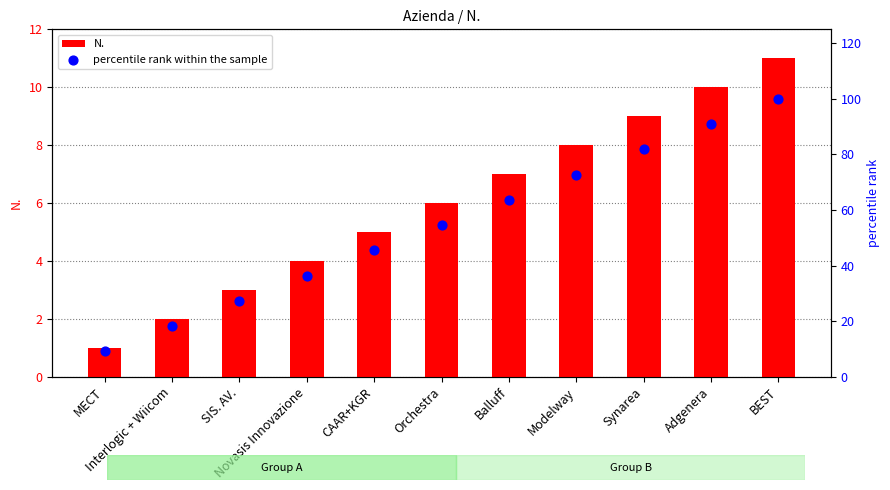

At which category is the sum across all series the highest?

BEST